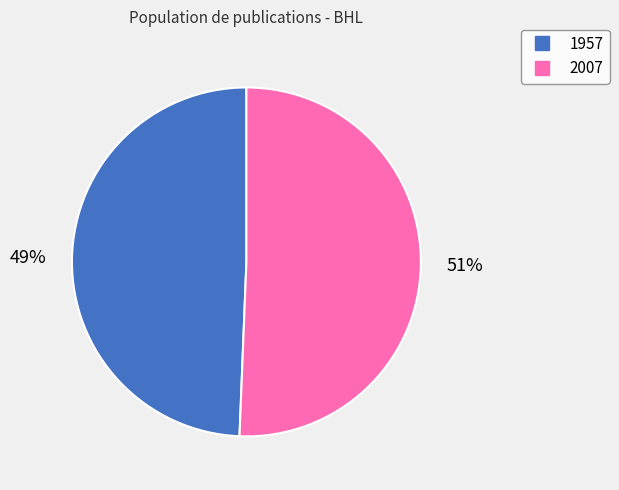

What is the majority slice?

2007